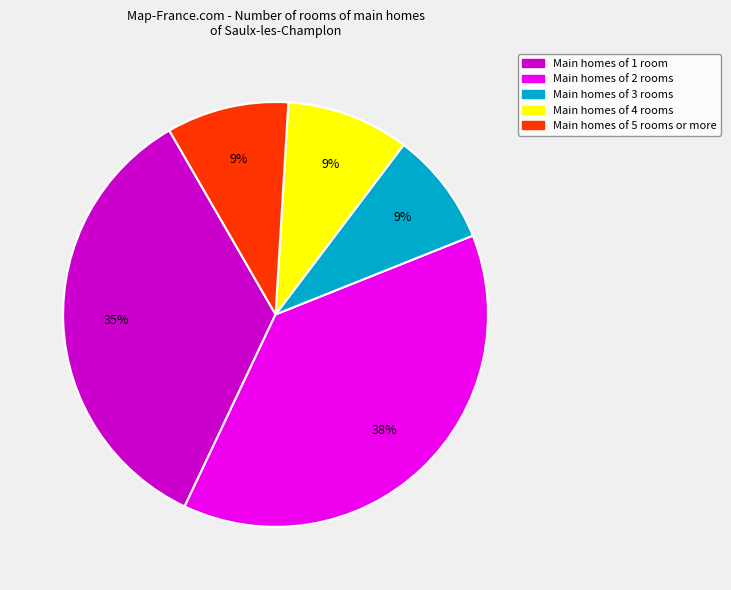

Is there a majority slice in this chart?

No